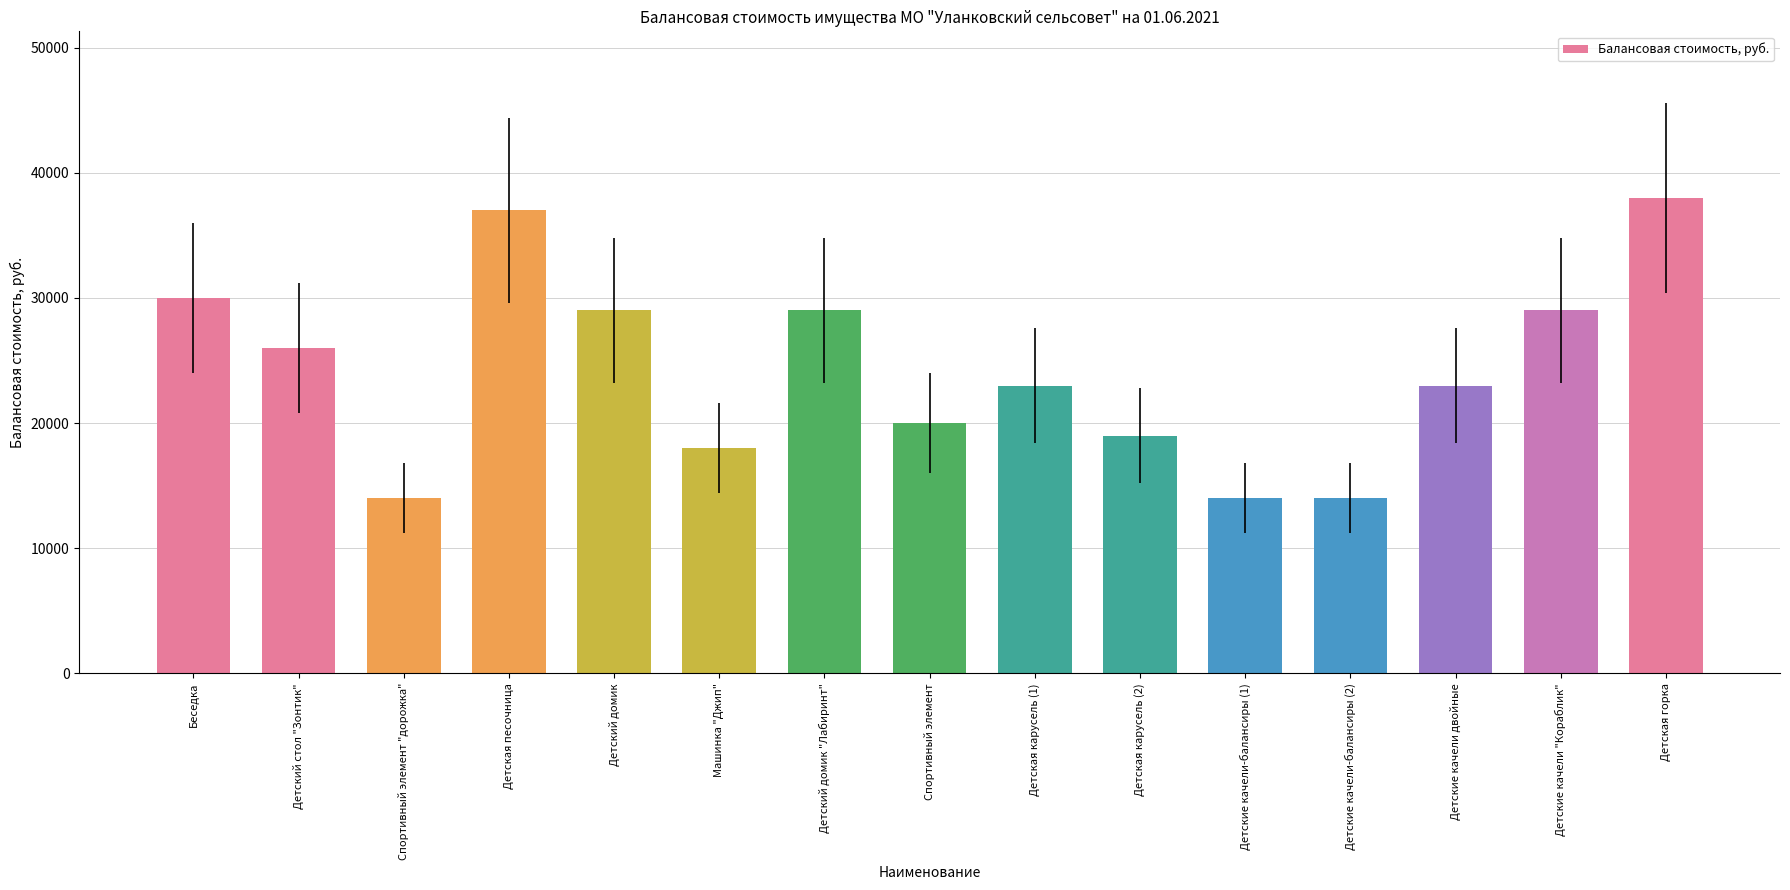

What is the label of the 6th bar from the right?

Детская карусель (2)